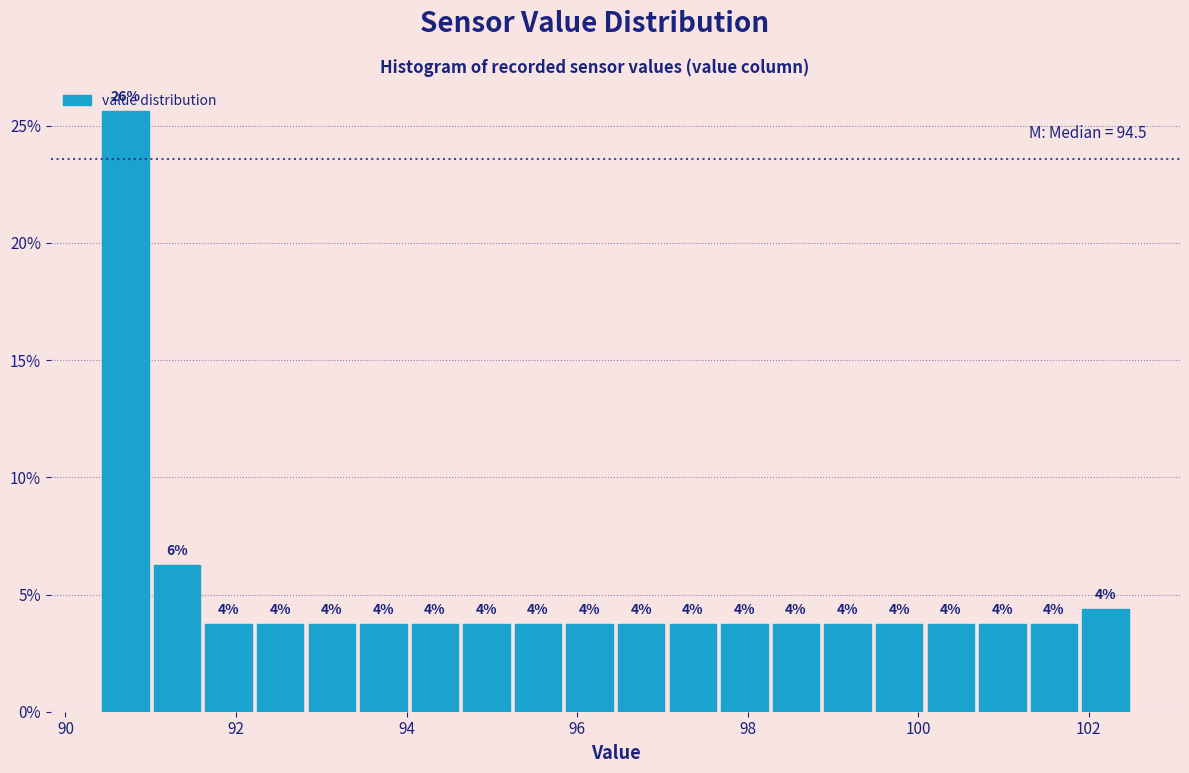

Read against the x-axis, roughly where is the centre of the tallest bar?

90.8